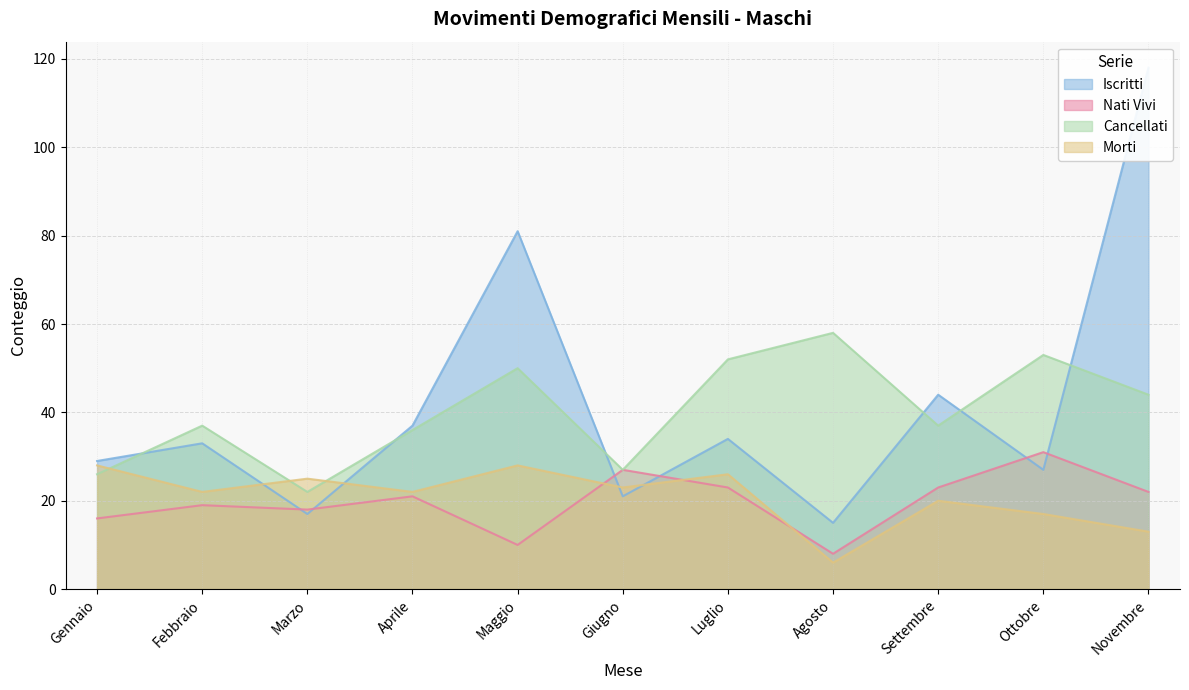

Count the number of data series in this chart.

4